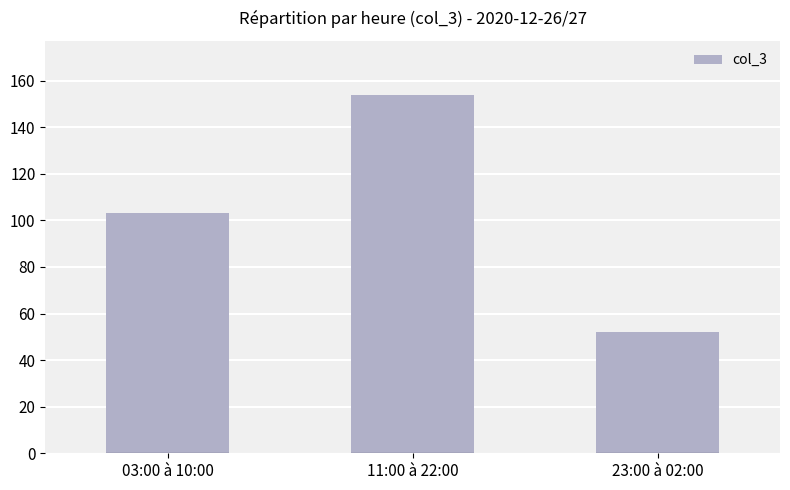

What is the change in value from 11:00 à 22:00 to 23:00 à 02:00?

-102